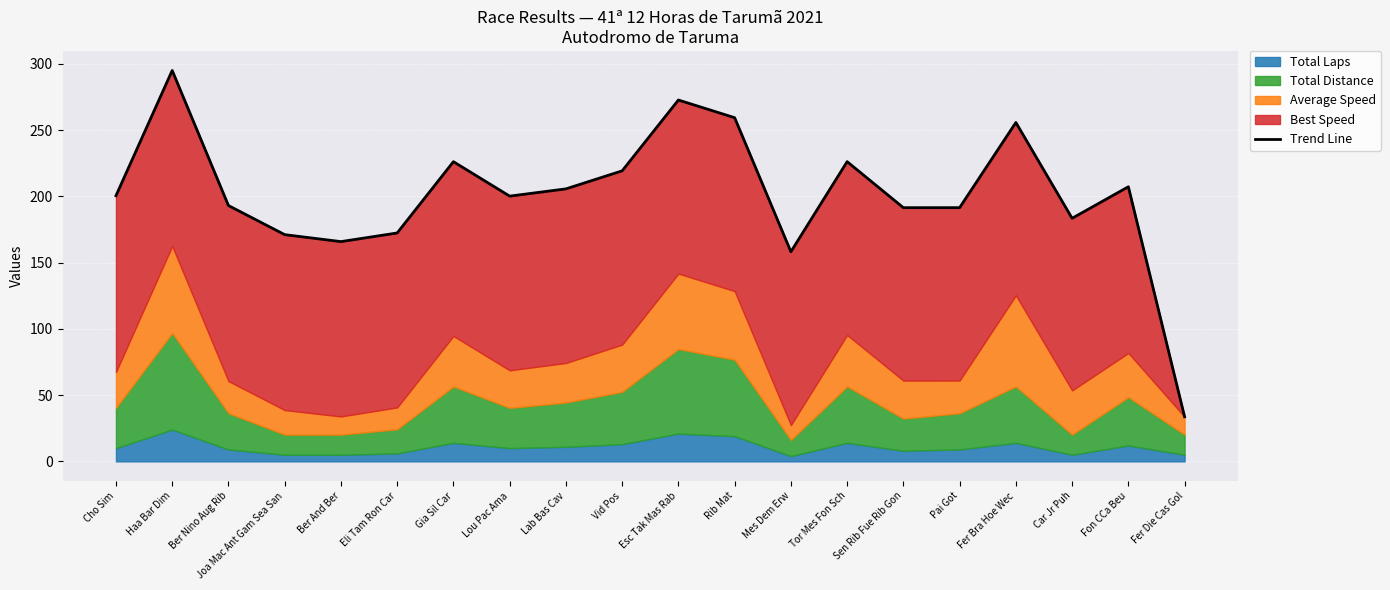

Rank the categories by value from lowest to highest.

Fer Die Cas Gol, Mes Dem Erw, Ber And Ber, Joa Mac Ant Gam Sea San, Eli Tam Ron Car, Car Jr Puh, Sen Rib Fue Rib Gon, Pai Got, Ber Nino Aug Rib, Lou Pac Ama, Cho Sim, Lab Bas Cav, Fon CCa Beu, Vid Pos, Gia Sil Car, Tor Mes Fon Sch, Fer Bra Hoe Wec, Rib Mat, Esc Tak Mas Rab, Haa Bar Dim